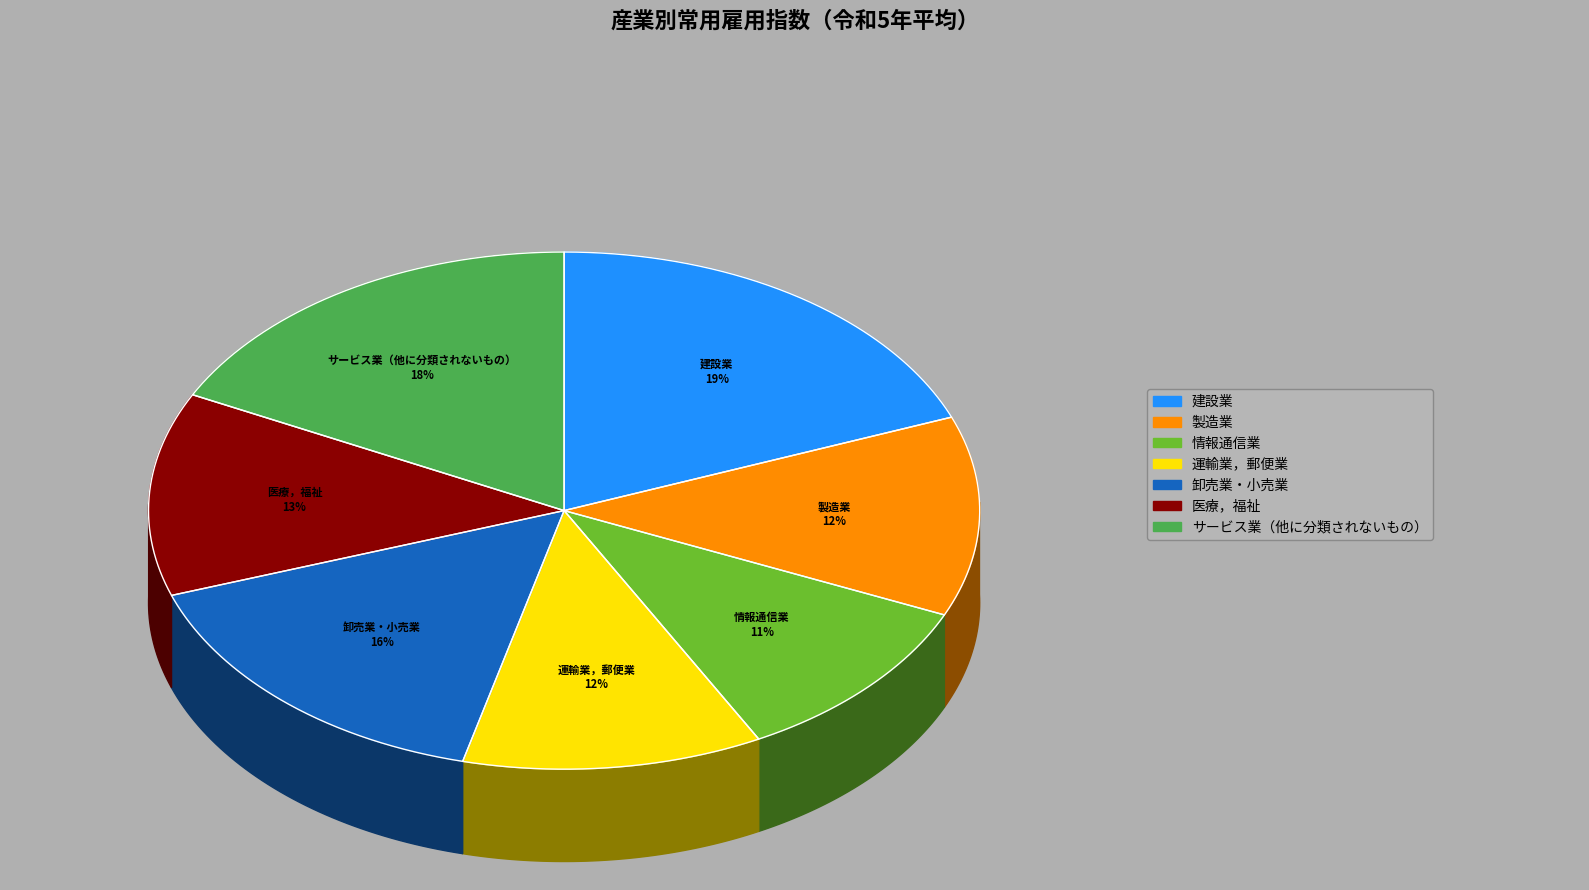

Is it true that 製造業 is 12% of the pie?

True